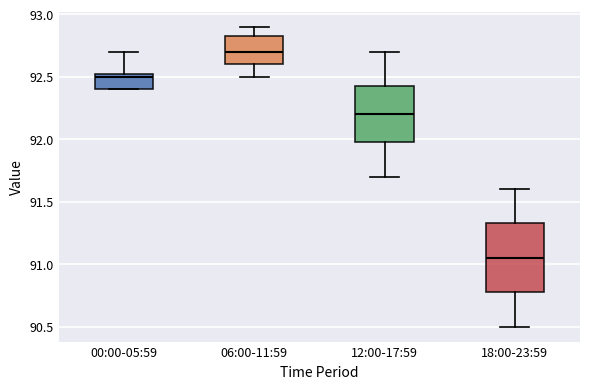

Reading left to right, transcribe this box plot: for each box, give where its median line is, the range the box spans, and where its two whiskers end, as read against the y-axis. The values are not printed on the chart, so give them approximately, as read against the axis.

00:00-05:59: median 92.50, box 92.40 to 92.55, whiskers 92.40 to 92.70
06:00-11:59: median 92.70, box 92.60 to 92.85, whiskers 92.50 to 92.90
12:00-17:59: median 92.20, box 92.00 to 92.45, whiskers 91.70 to 92.70
18:00-23:59: median 91.05, box 90.80 to 91.35, whiskers 90.50 to 91.60